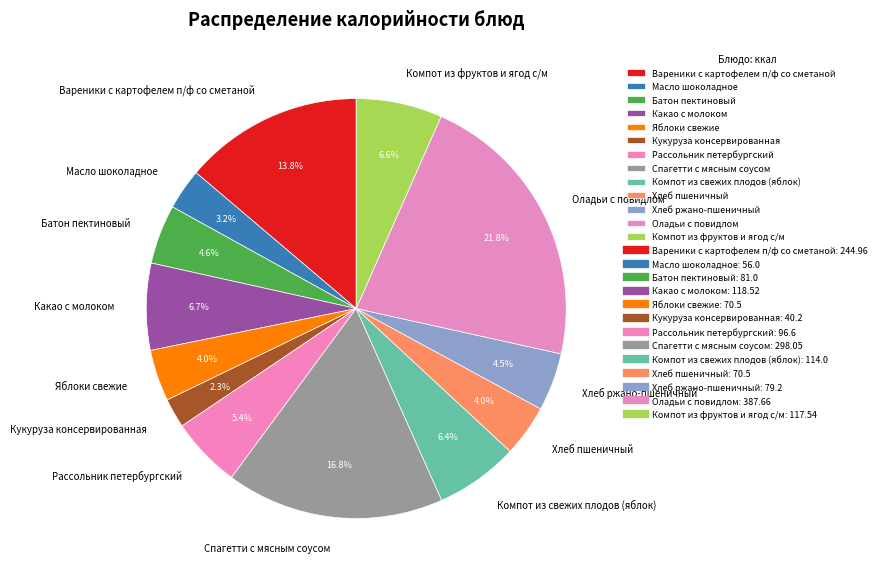

The Оладьи с повидлом slice represents 36% of the pie. True or false?

False